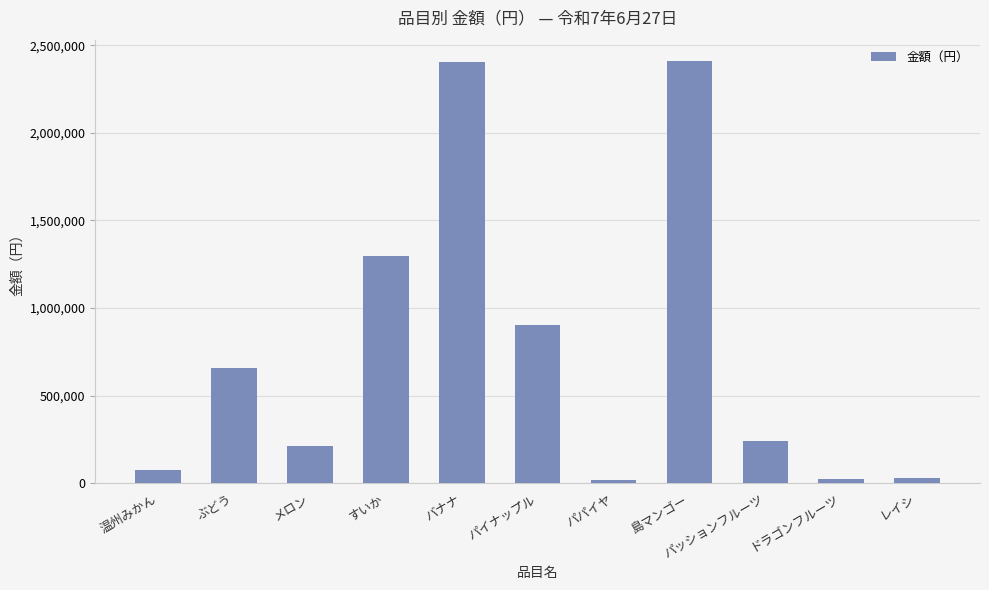

Read the value at 島マンゴー.

2410776